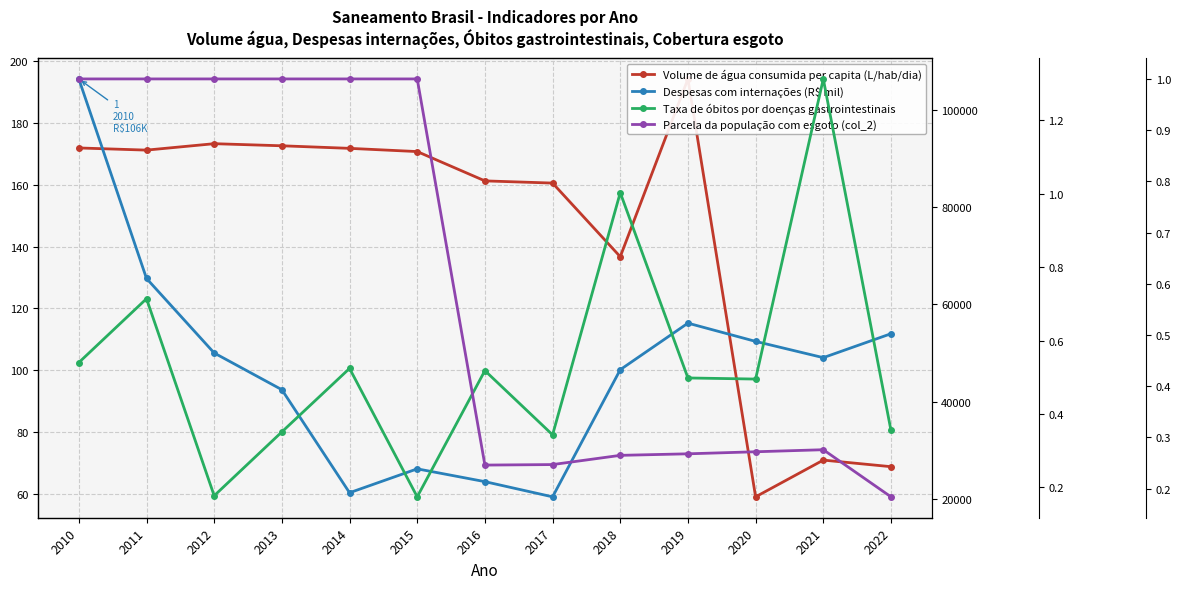

List the labels in order of Despesas com internações (R$ mil) value, smallest first.

2017, 2014, 2016, 2015, 2013, 2018, 2021, 2012, 2020, 2022, 2019, 2011, 2010